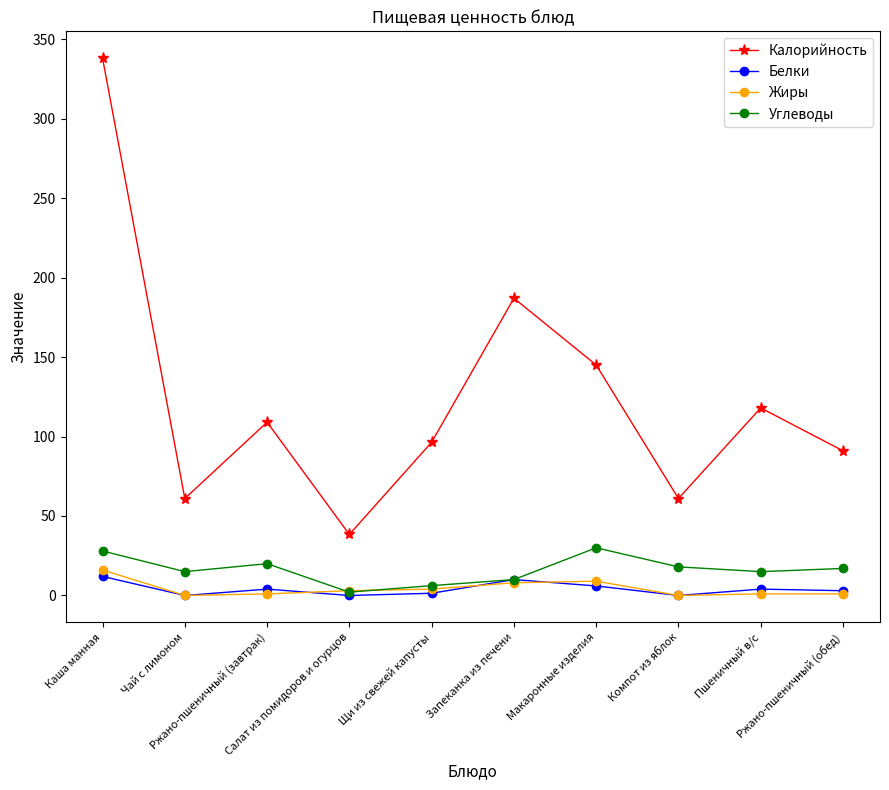

Which category has the highest value in the Жиры series?

Каша манная